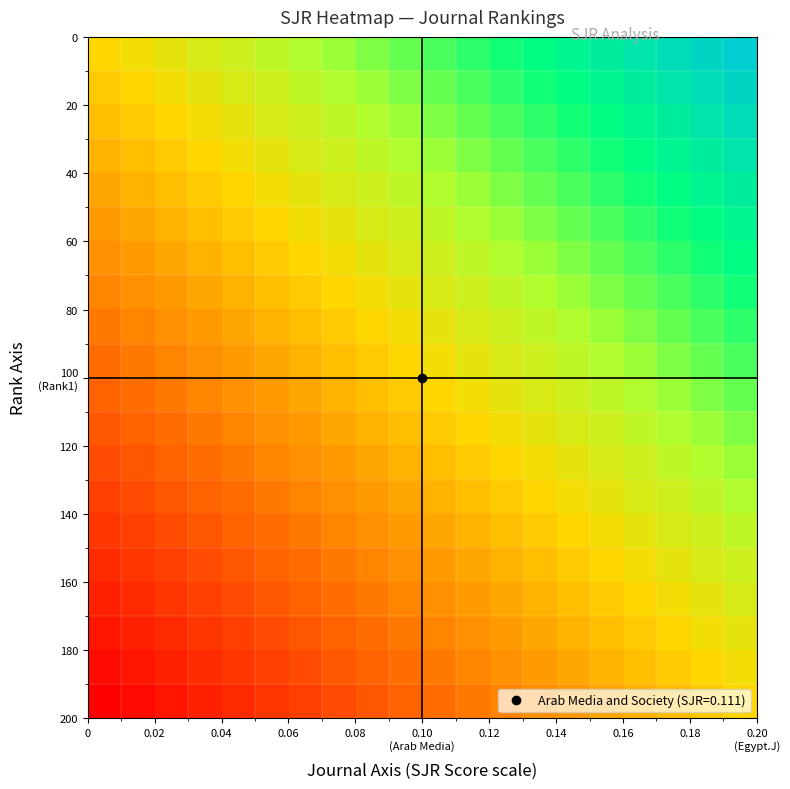

What is the maximum value shown in the chart?

1.0